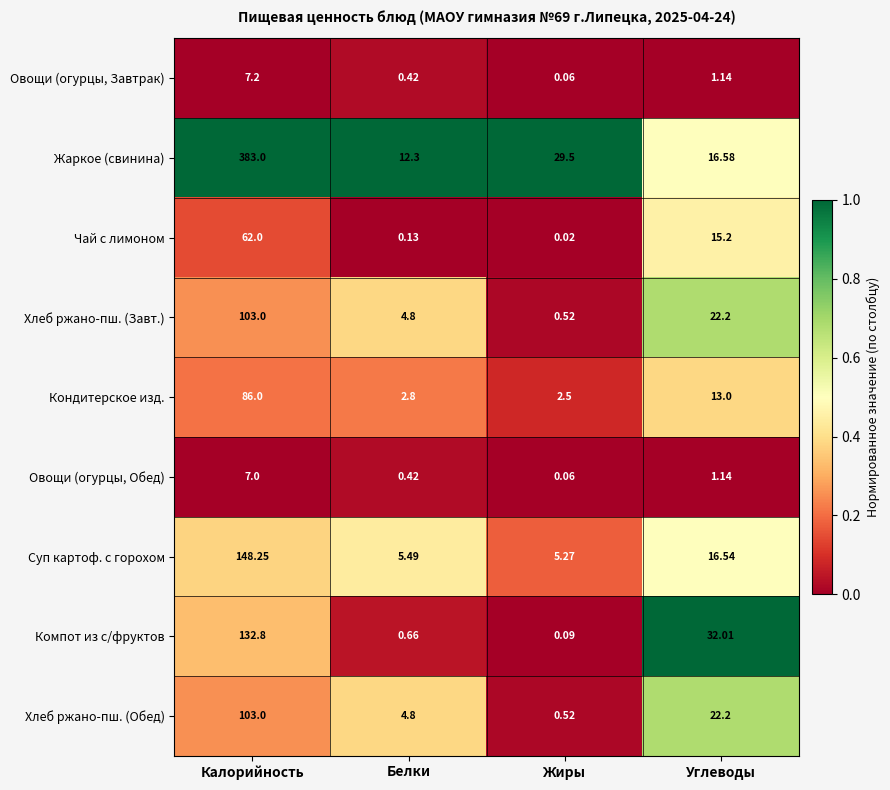

At which label is Хлеб ржано-пш. (Обед) closest to 51?

Углеводы